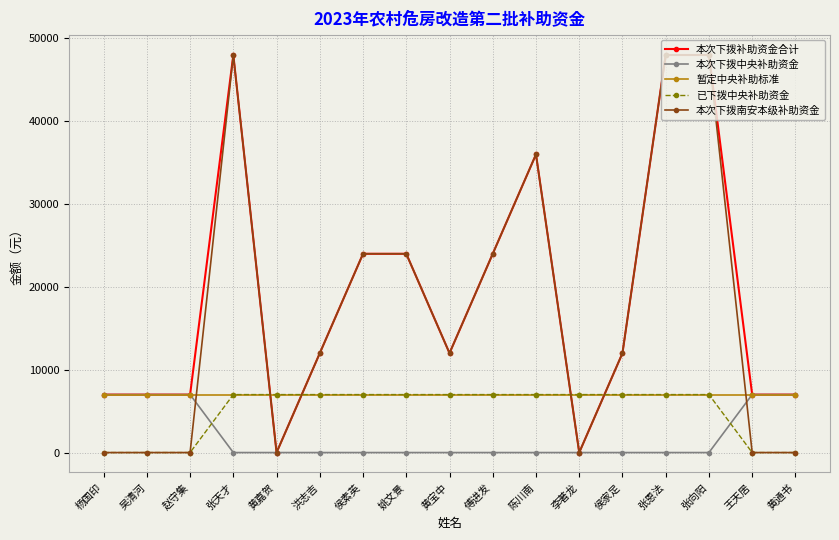

Is it true that 本次下拨补助资金合计 equals 62815 at 张恩法?

False